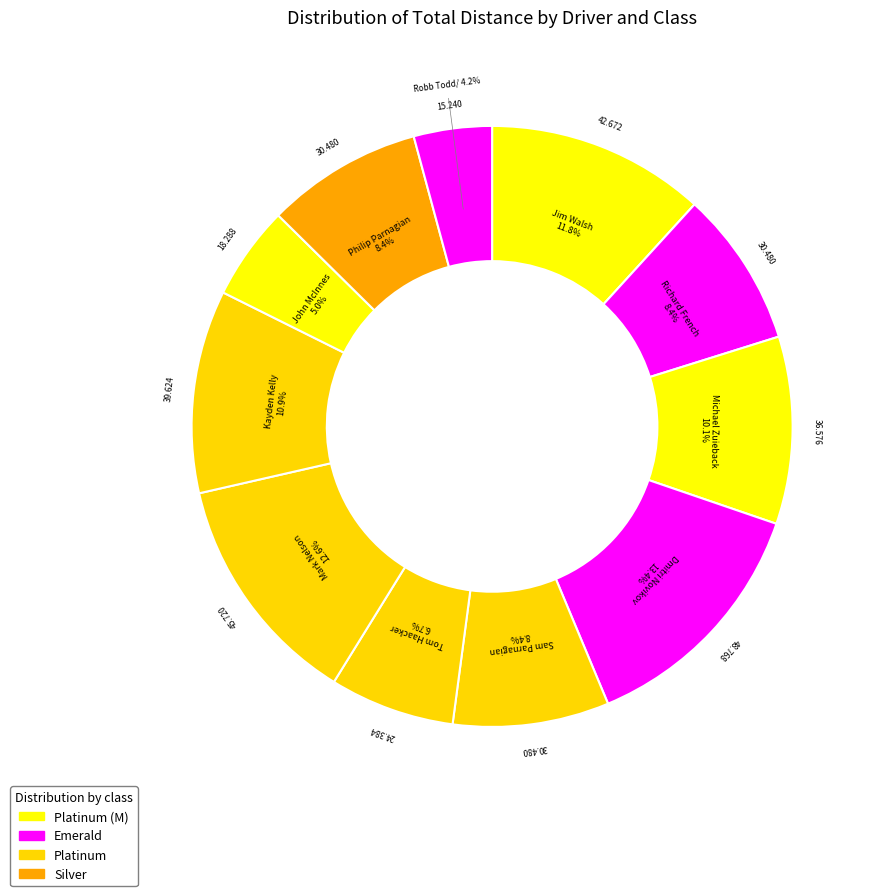

How many segments does this pie chart have?

11